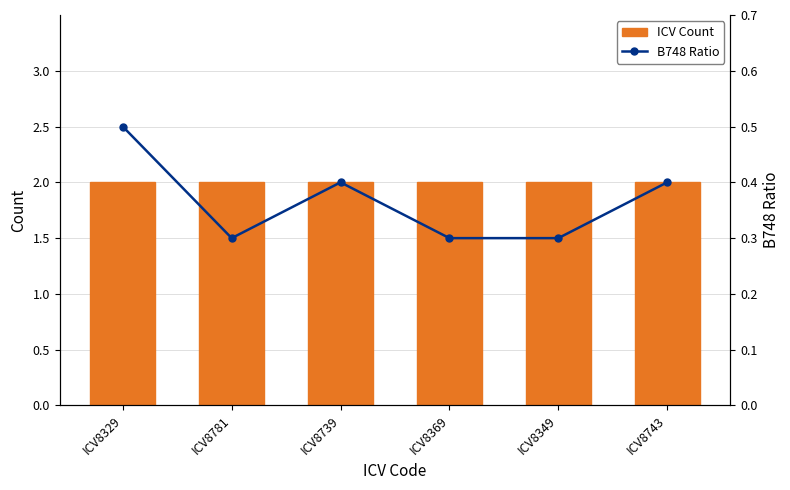

Reading right to left, transcribe all the data shown in this chart.

ICV Count: ICV8743=2.0	ICV8349=2.0	ICV8369=2.0	ICV8739=2.0	ICV8781=2.0	ICV8329=2.0
B748 Ratio: ICV8743=0.4	ICV8349=0.3	ICV8369=0.3	ICV8739=0.4	ICV8781=0.3	ICV8329=0.5